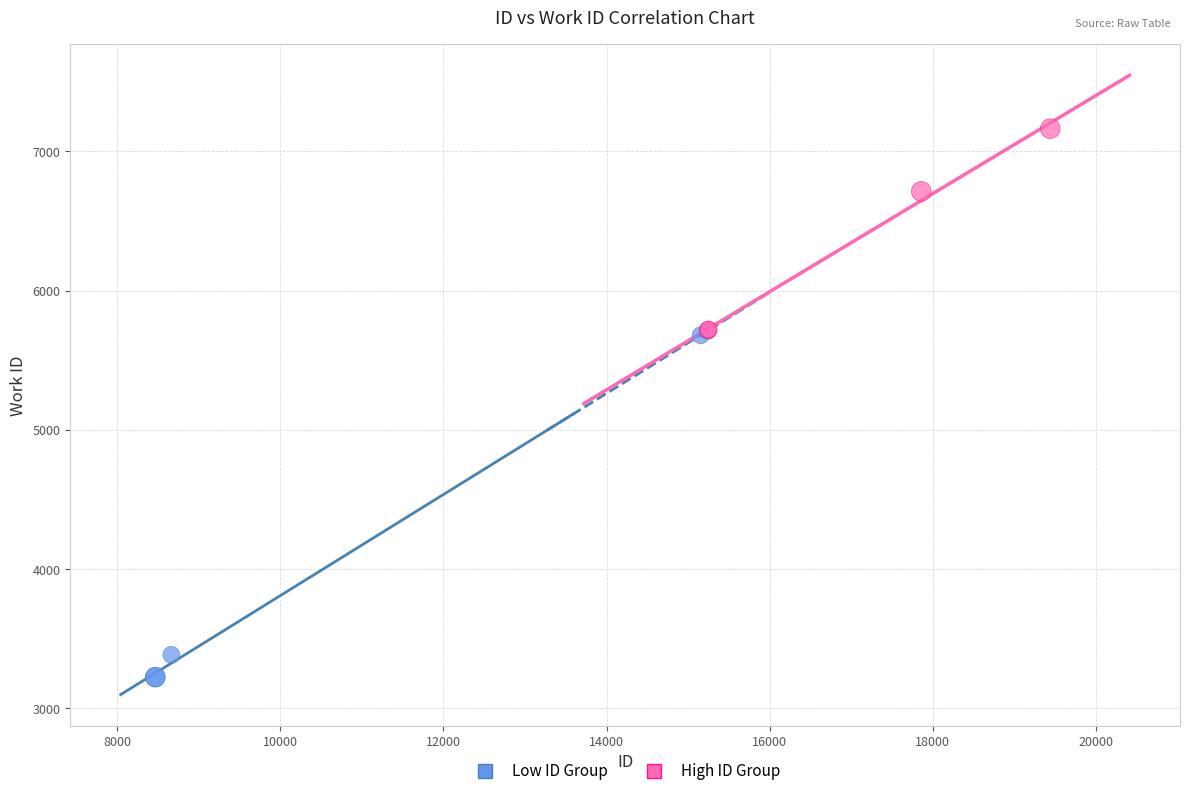

Which series contains the highest Y value?

High ID Group